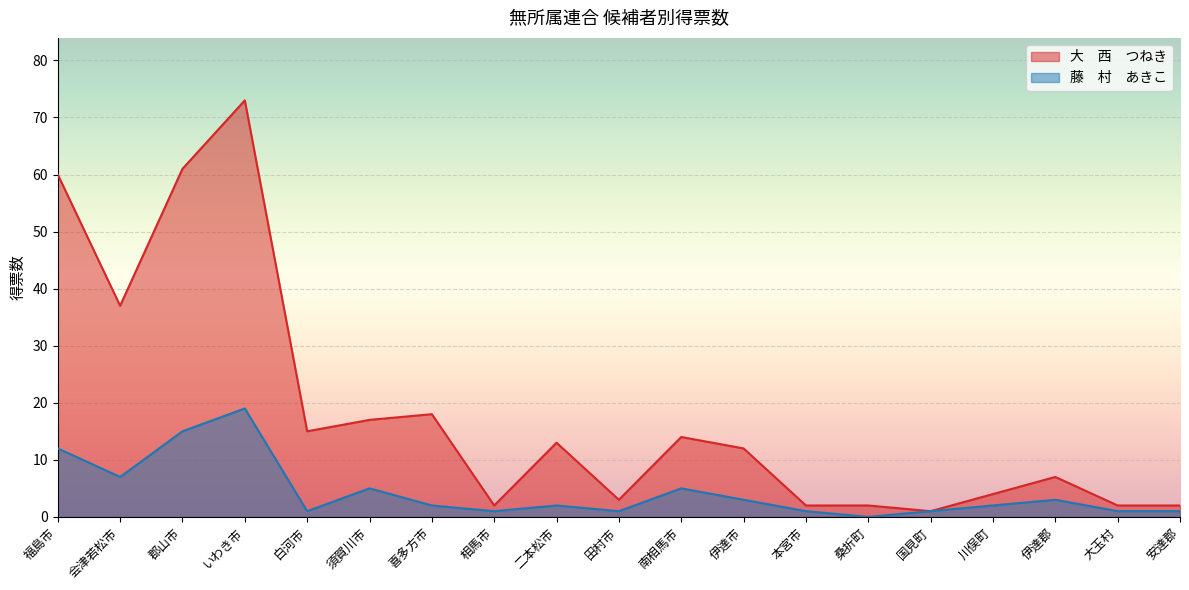

How many values in the 藤　村　あきこ series are below 2?

8